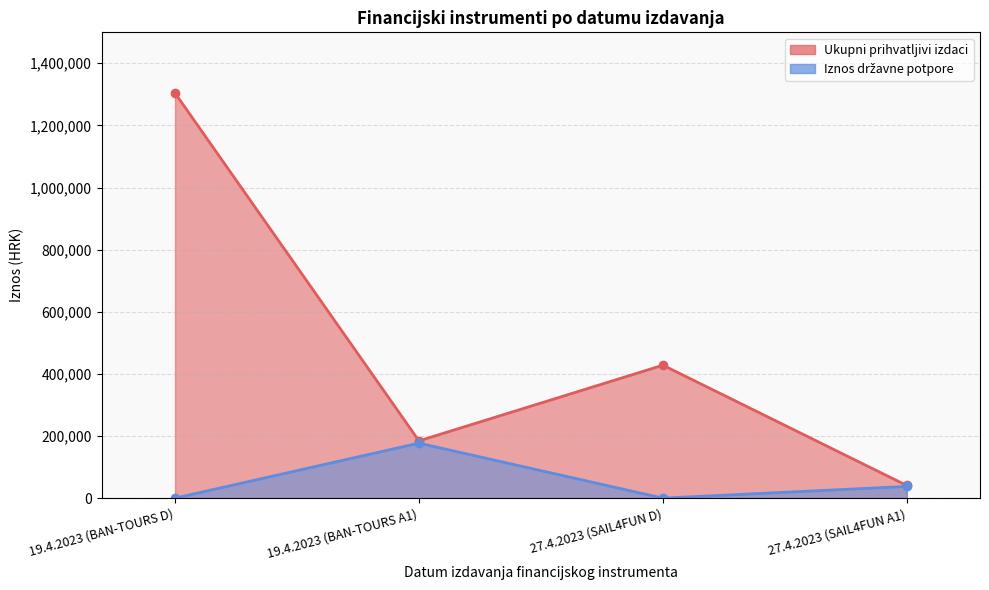

At 27.4.2023 (SAIL4FUN D), list the series in order from largest to smallest.

Ukupni prihvatljivi izdaci, Iznos državne potpore